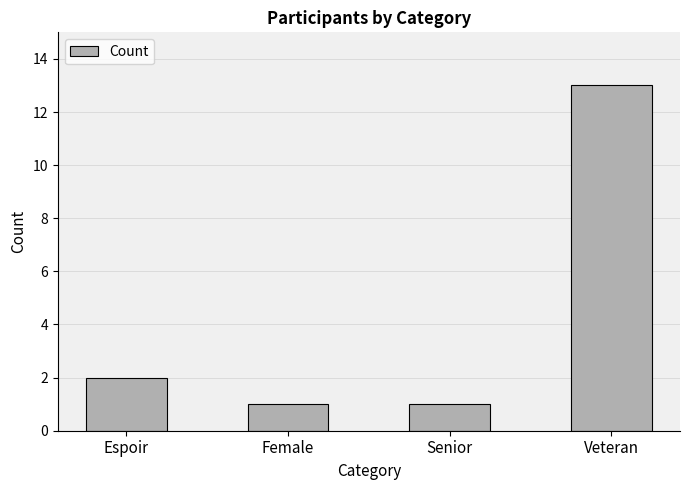

The value at Espoir is 2. True or false?

True